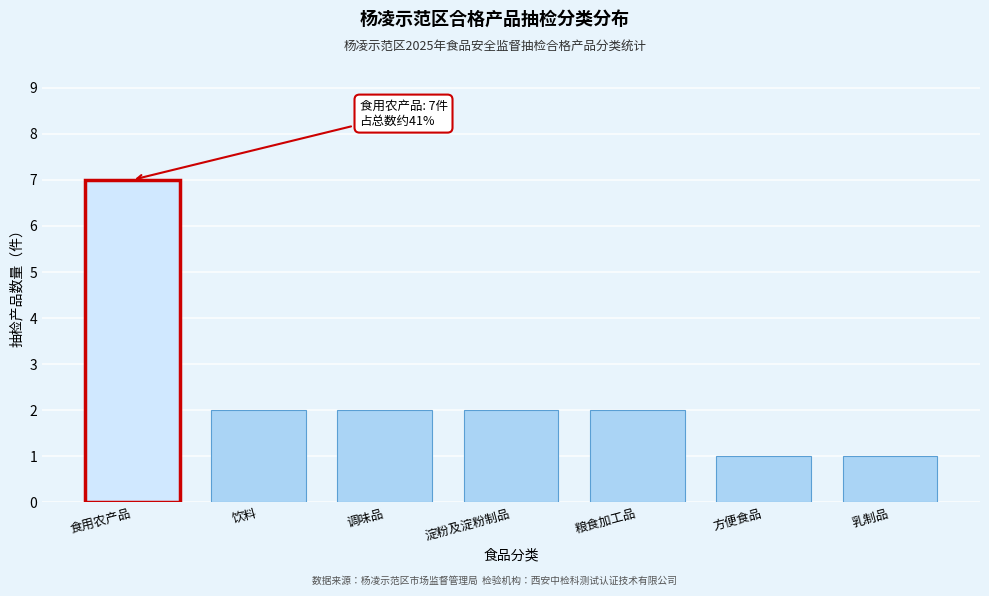

Reading left to right, what are all the values shown in this chart?

食用农产品=7	饮料=2	调味品=2	淀粉及淀粉制品=2	粮食加工品=2	方便食品=1	乳制品=1